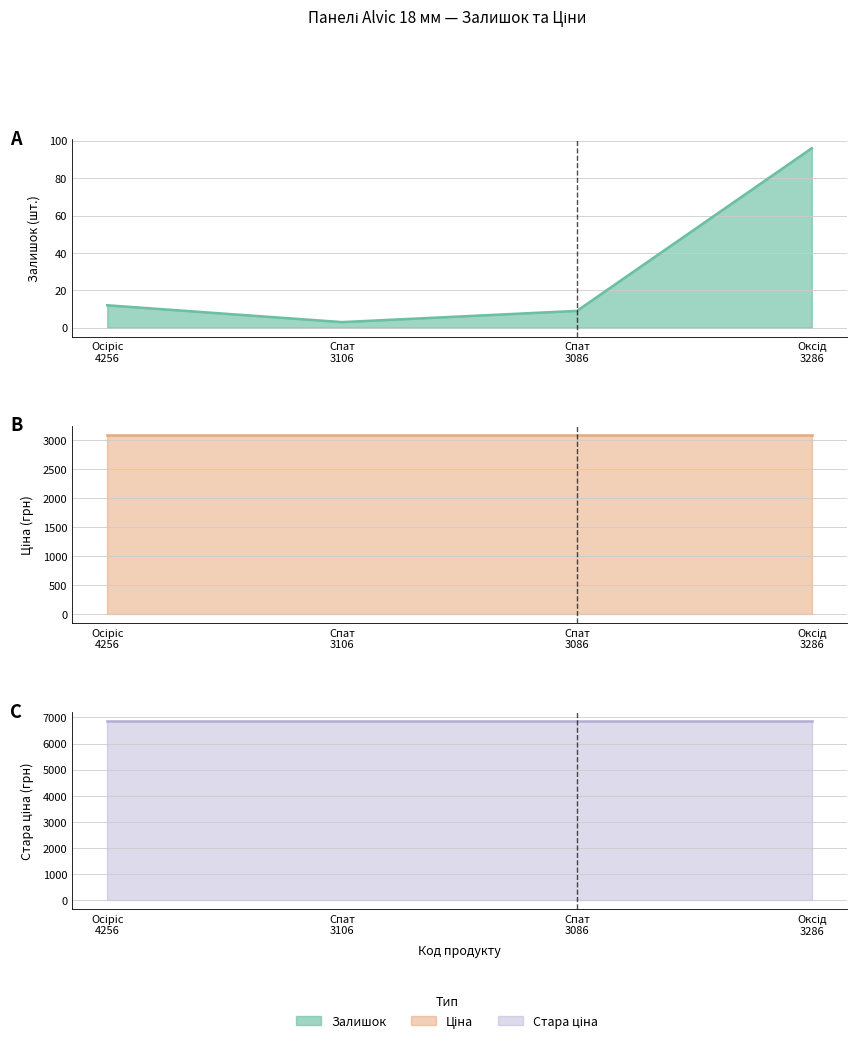

What is the total value across all series at Спат
3086?

9969.7